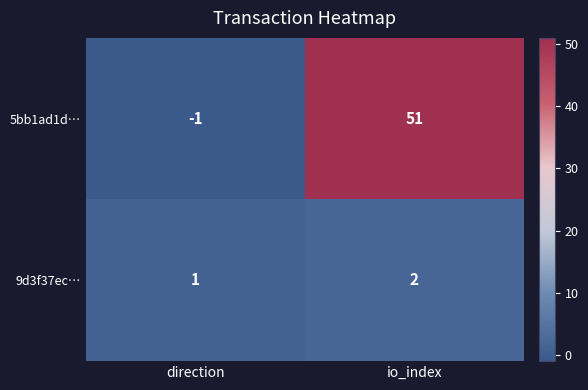

Reading left to right, transcribe all the data shown in this chart.

5bb1ad1d…: -1	51
9d3f37ec…: 1	2